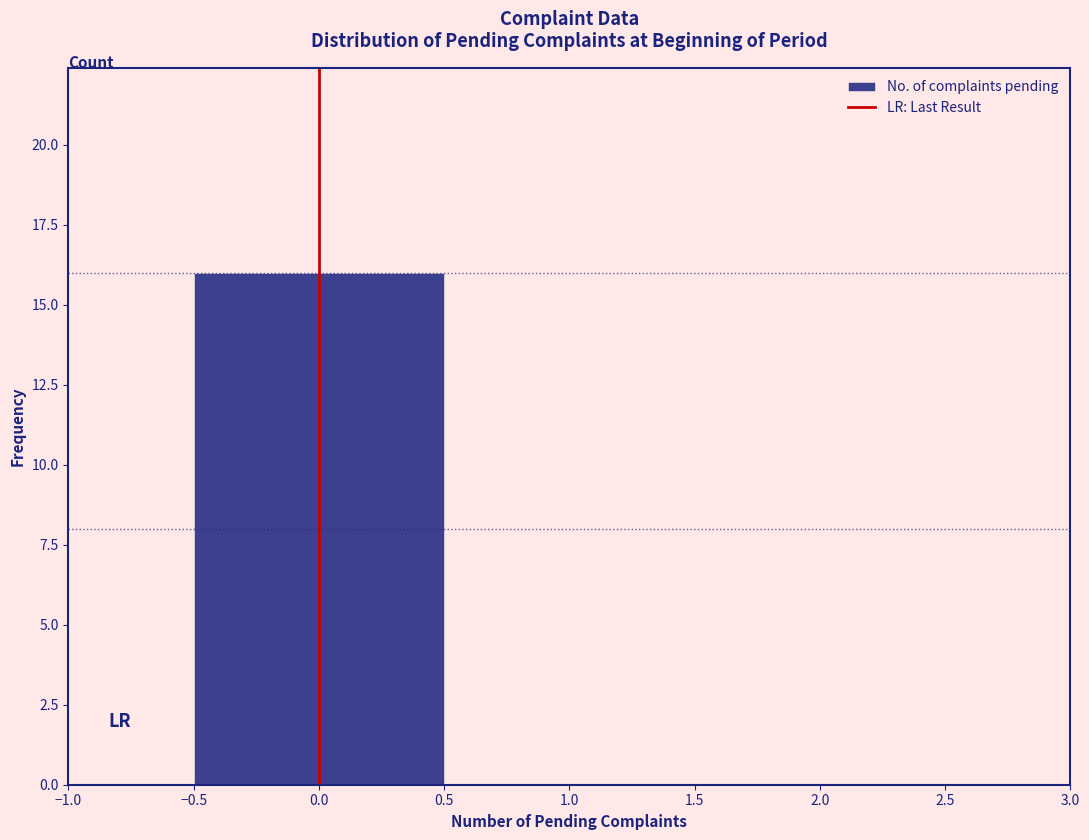

Which range on the x-axis has the tallest bar?

-0.5 to 0.5